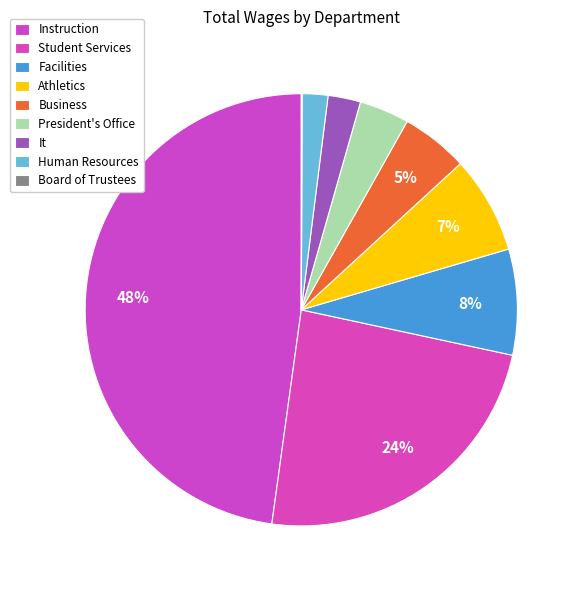

To the nearest percent, what percentage of the pie is Athletics?

7%